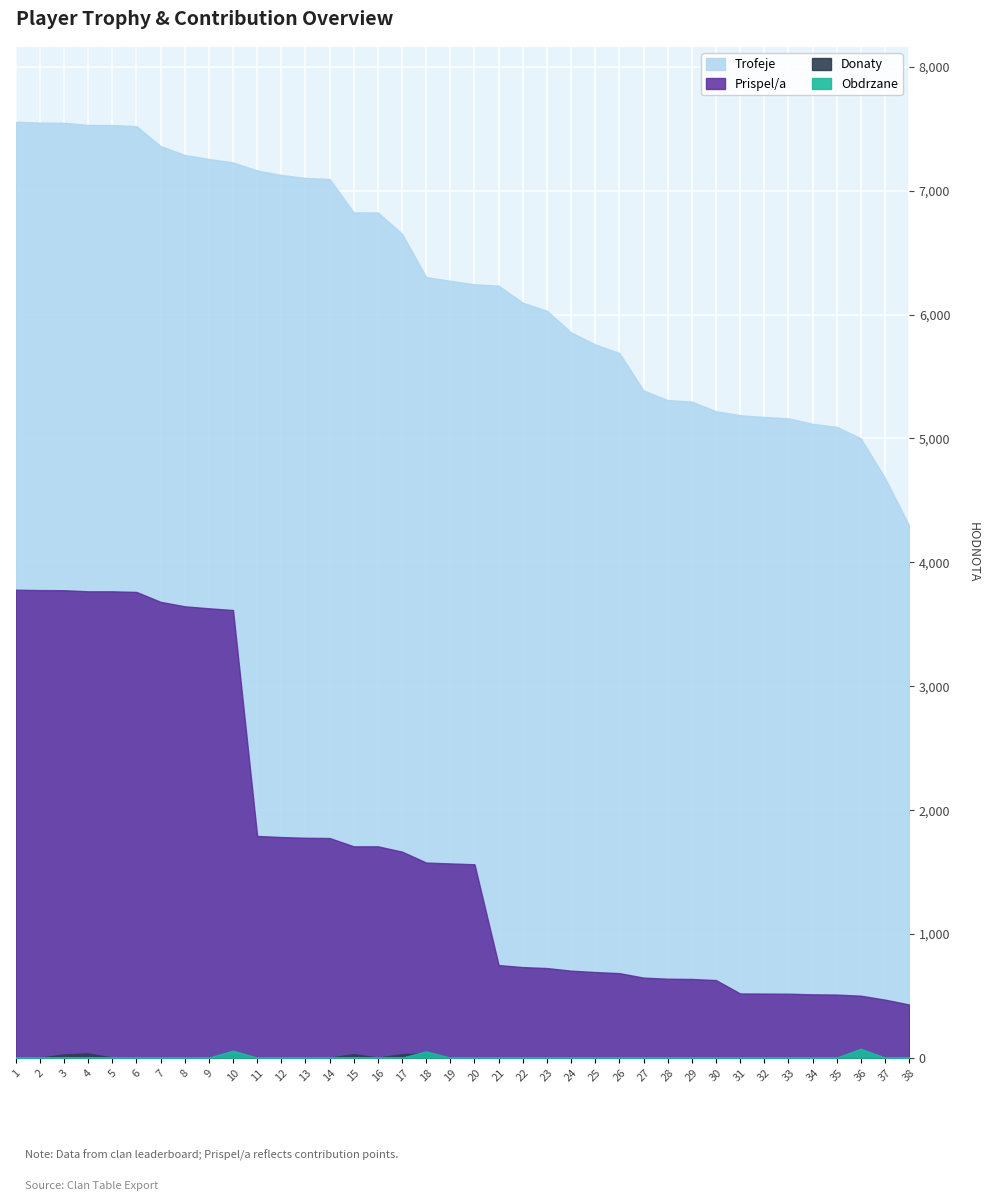

Count the number of data series in this chart.

4